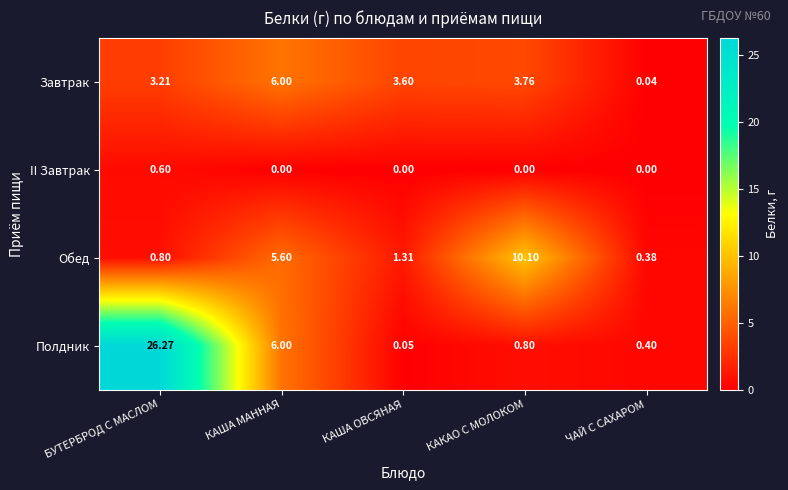

Rank the series by their maximum value, from lowest to highest.

II Завтрак, Завтрак, Обед, Полдник